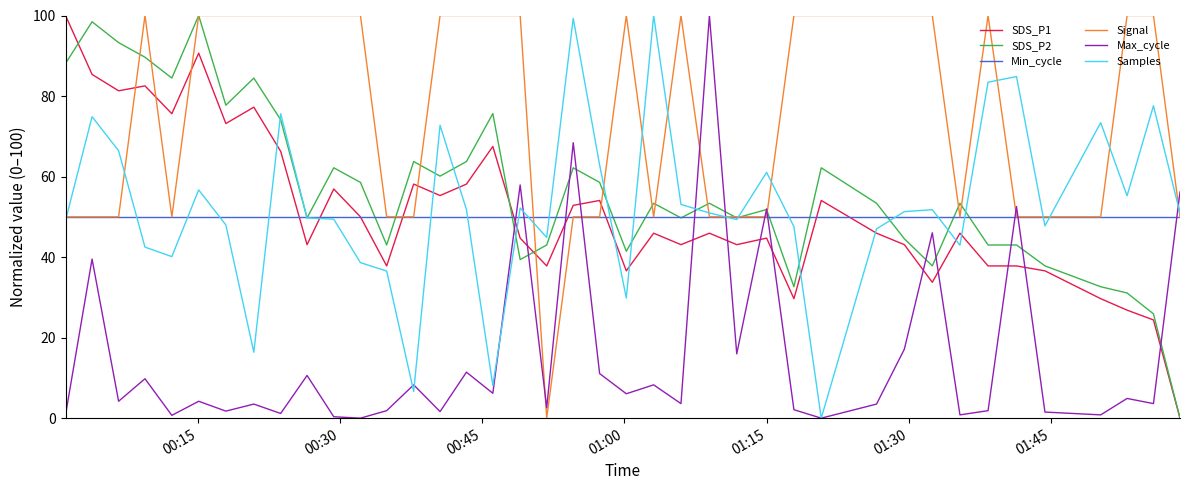

True or false: SDS_P1 and Max_cycle cross at least once.

True